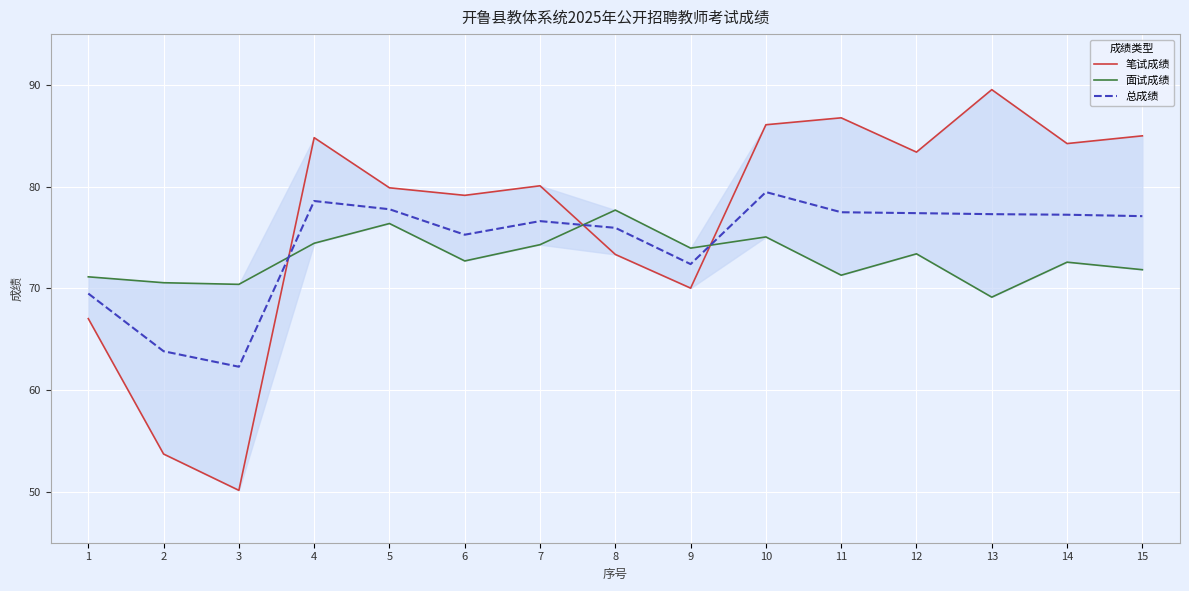

What is the lowest value of the 笔试成绩 series?

50.1